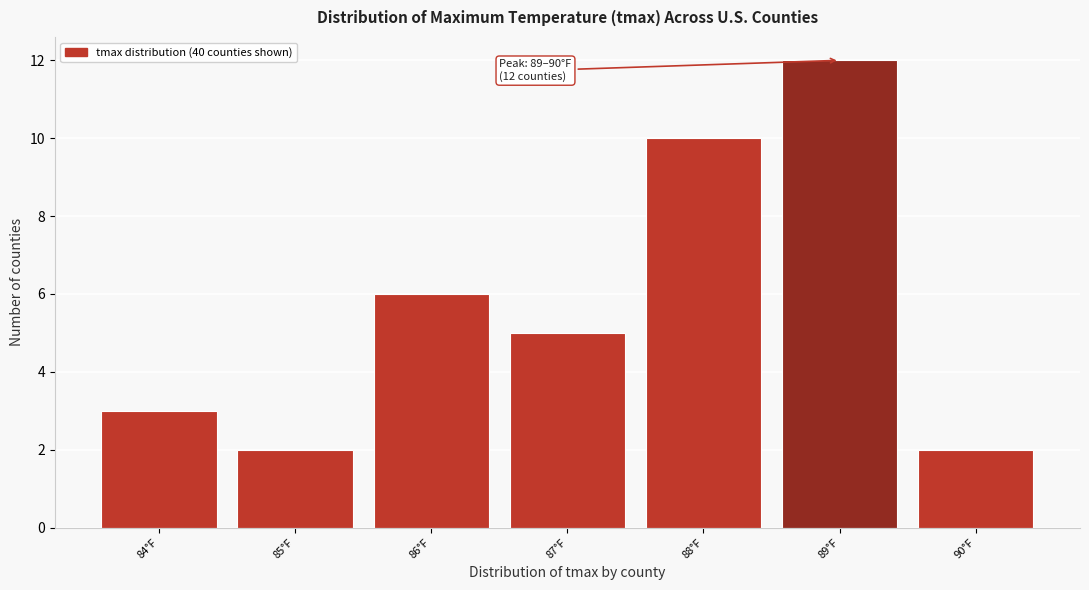

Reading left to right, transcribe all the data shown in this chart.

3	2	6	5	10	12	2